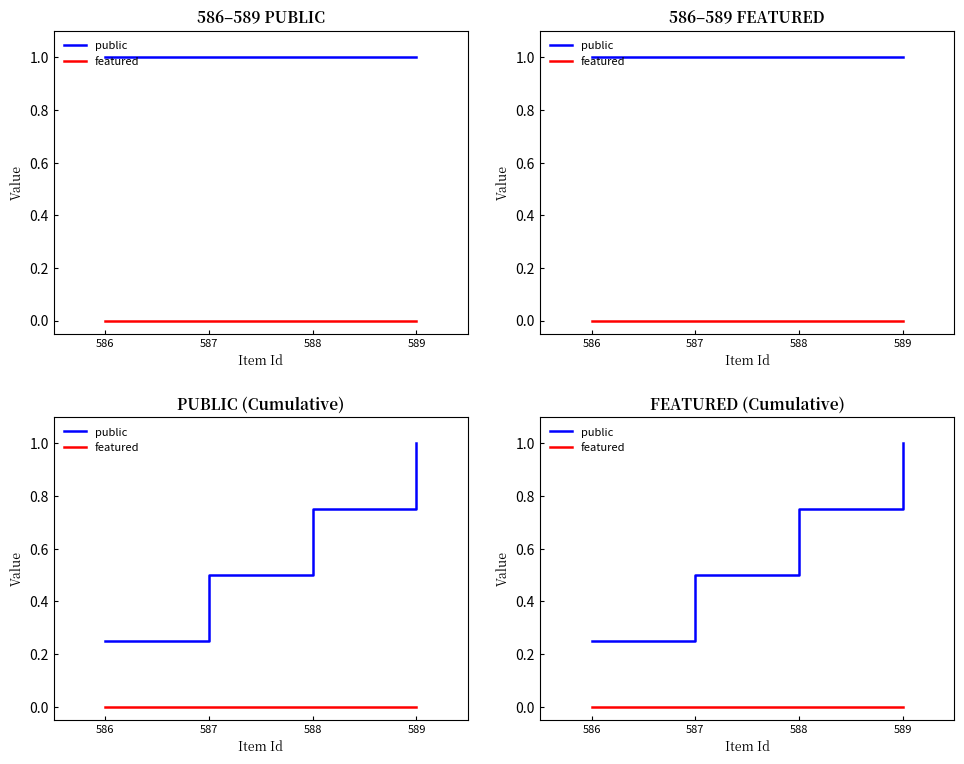

What is the difference between the highest and lowest values at 586?

0.2